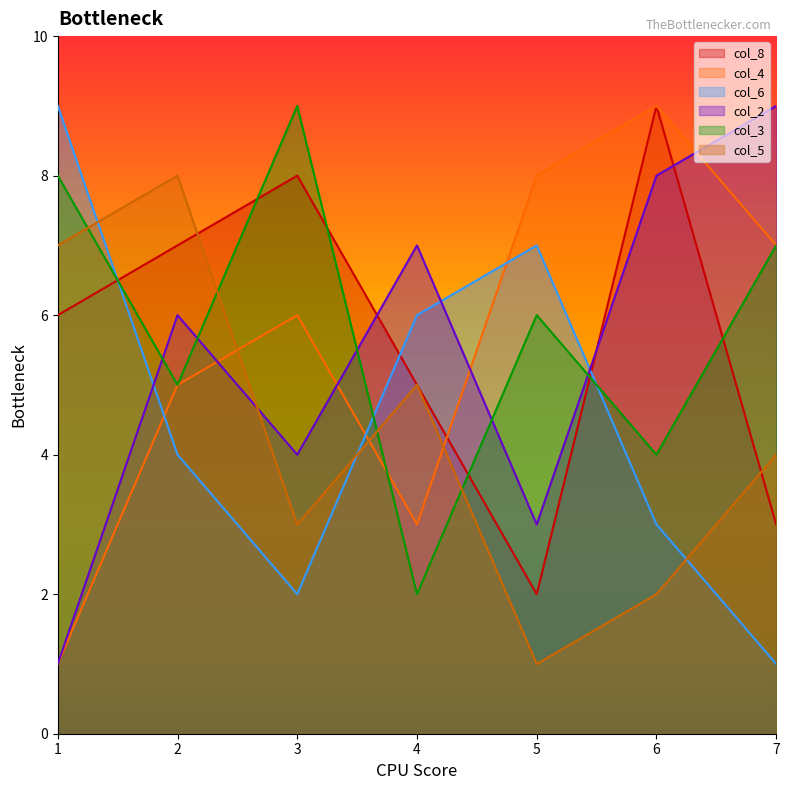

Where is col_8 nearest to the value 5?

4